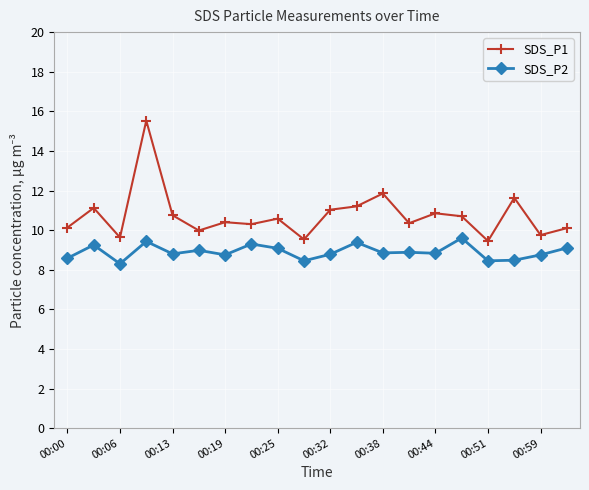

True or false: SDS_P2 has more than 1 points higher than both neighbors.

True